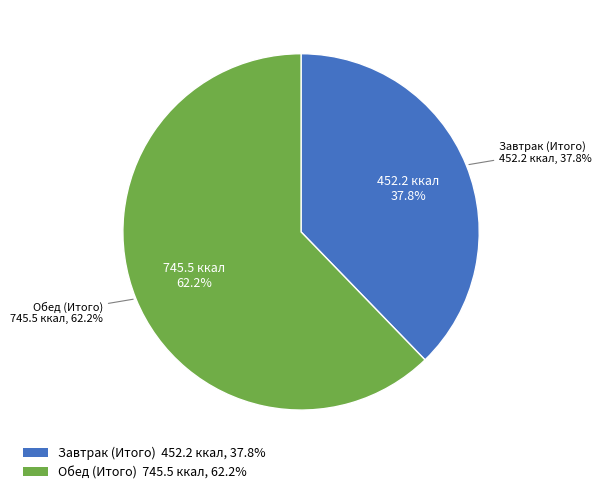

To the nearest percent, what is the difference between the largest and smallest slice percentages?

24%